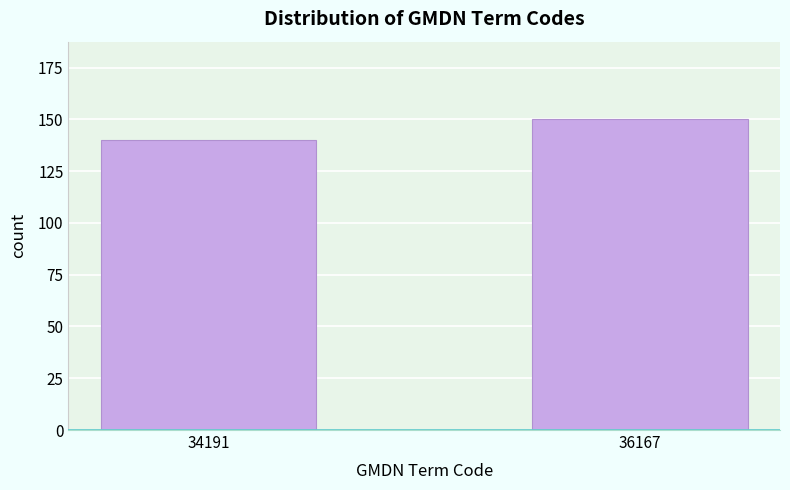

Reading left to right, what are all the values shown in this chart?

140	150